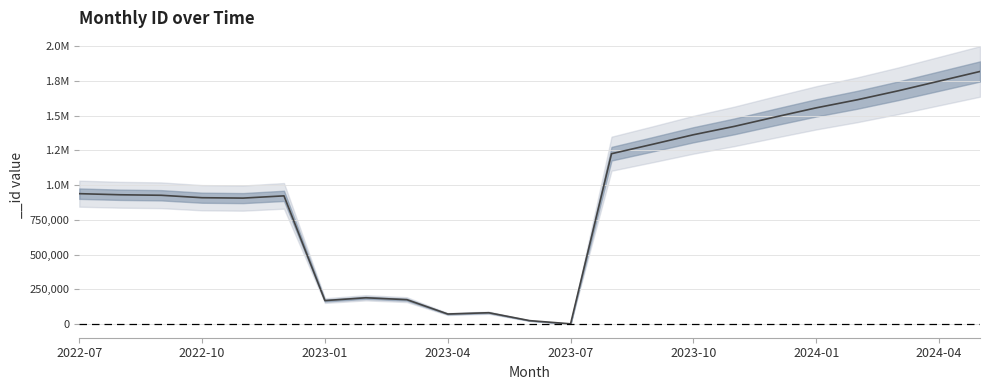

Where is the data nearest to the value 909252?

2022-10